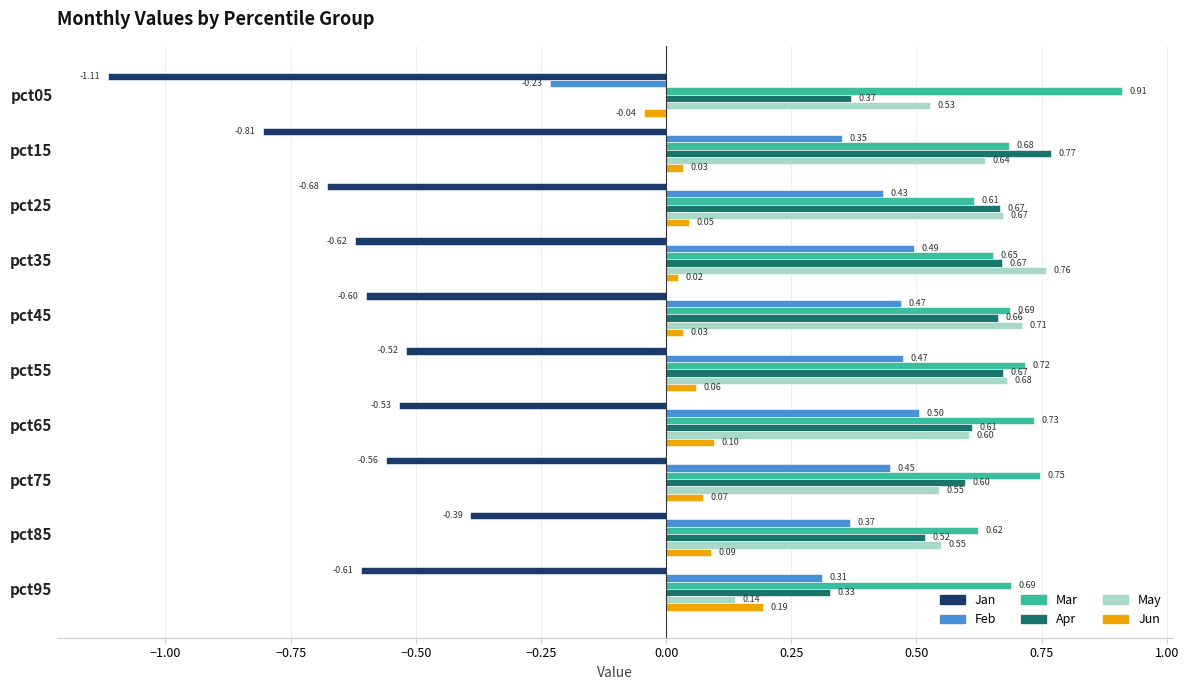

Which series has the widest spread of values?

Feb